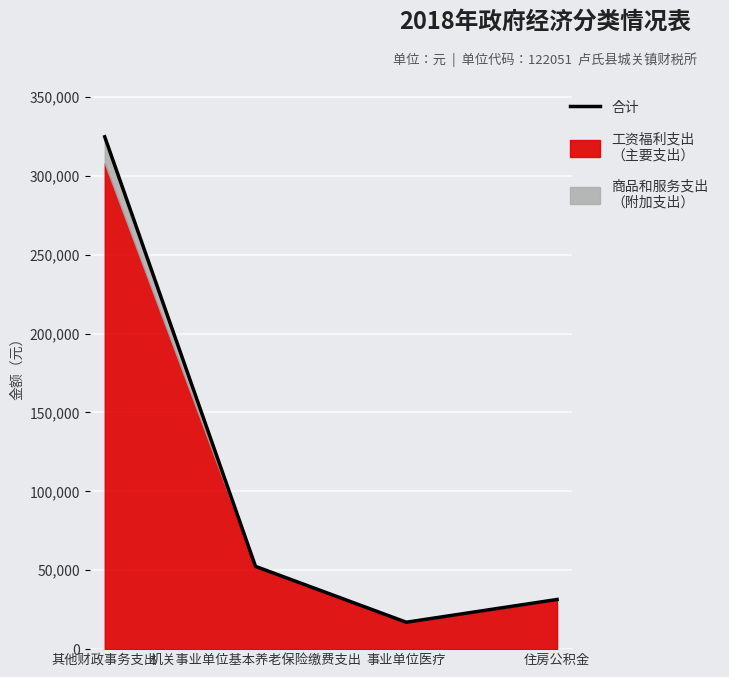

What is the difference between the values at 其他财政事务支出 and 事业单位医疗?

307595.2